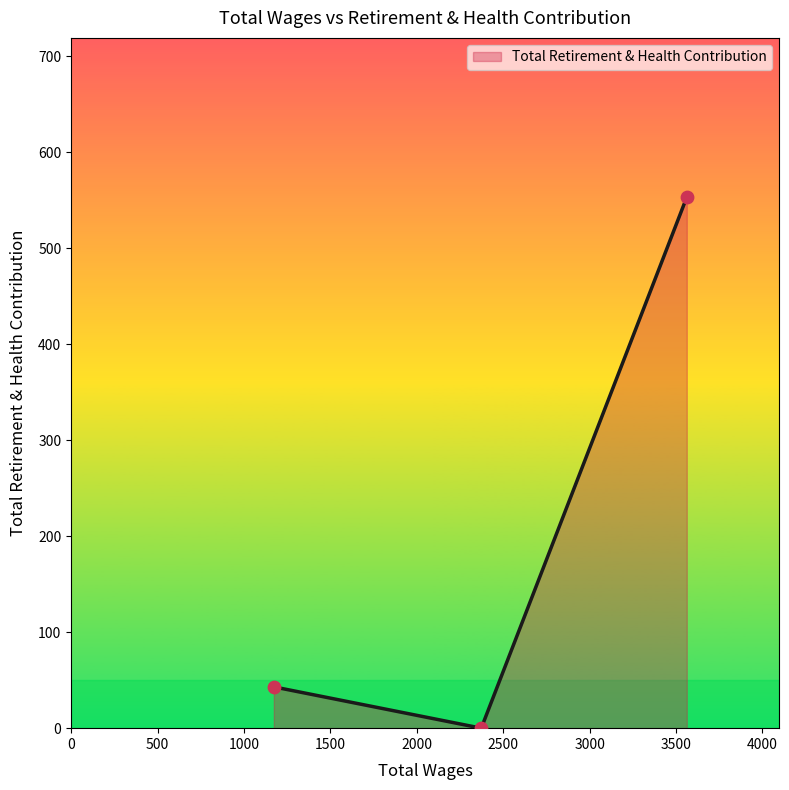

What is the difference between the maximum and minimum values?

553